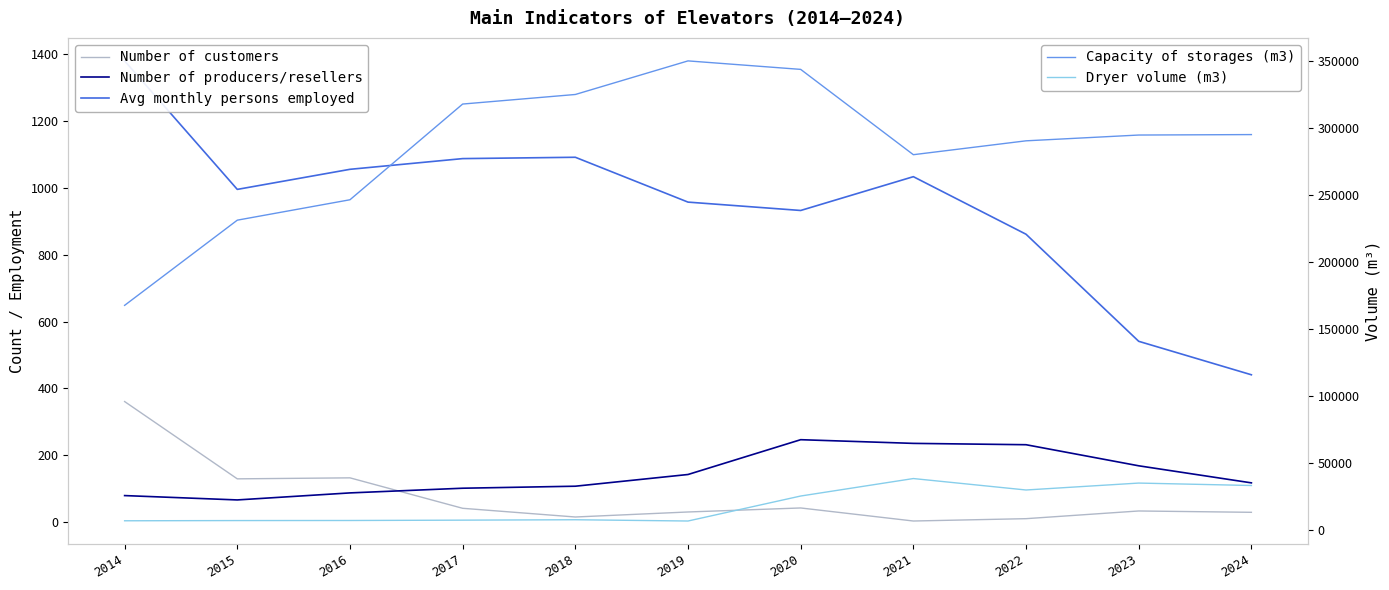

True or false: Number of producers/resellers and Capacity of storages (m3) cross at least once.

False